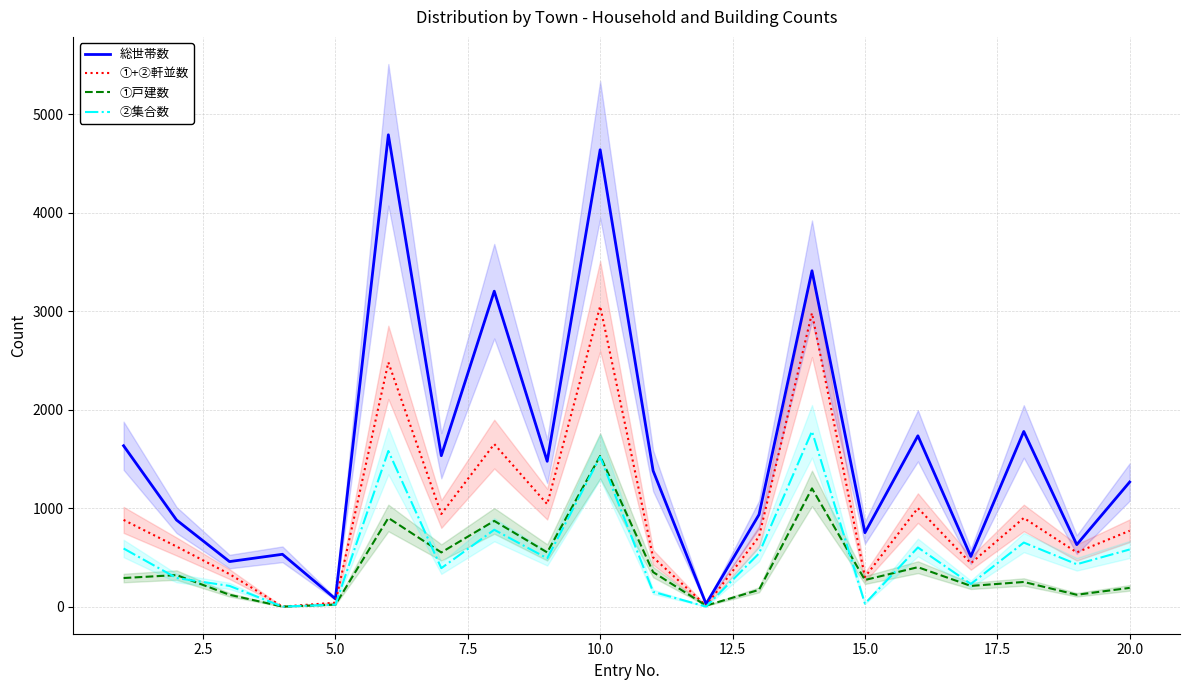

True or false: ②集合数 and ①+②軒並数 intersect in this chart.

False